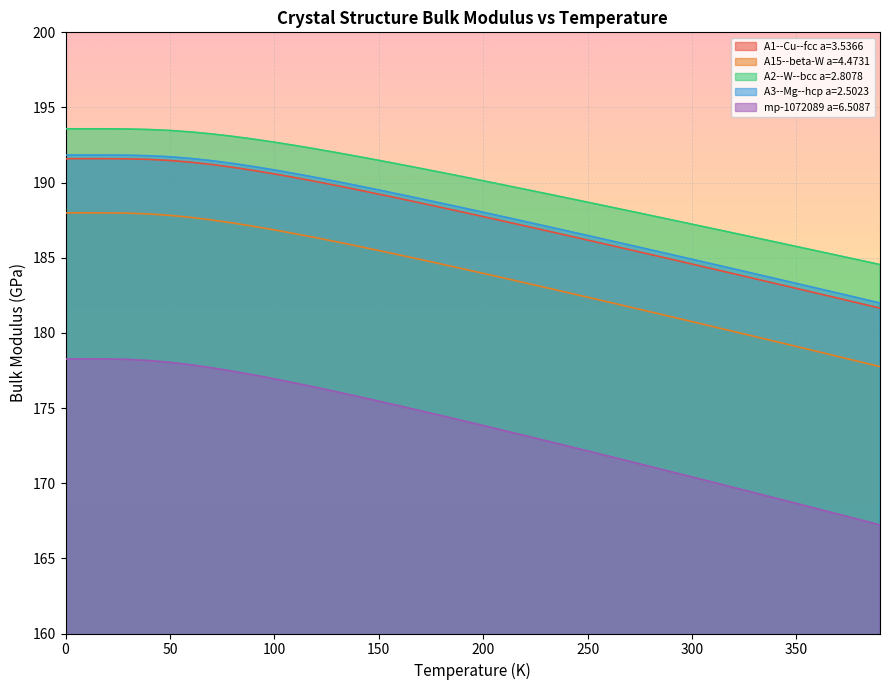

Is the value of A1--Cu--fcc a=3.5366 at 40 greater than the value of mp-1072089 a=6.5087 at 200?

Yes